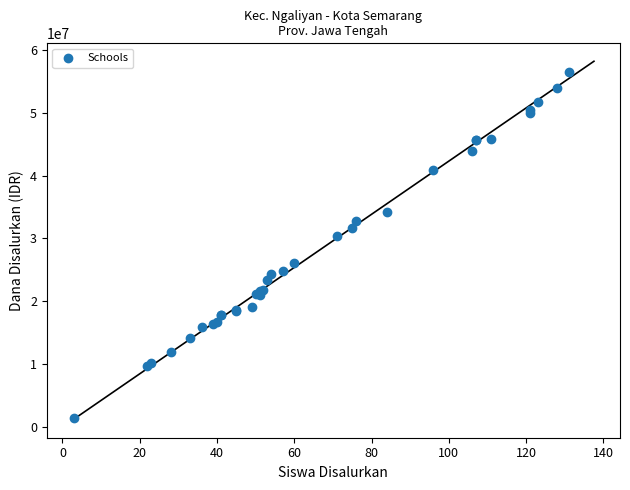

What Y value in the scatter plot is closest to 28912500?

30375000